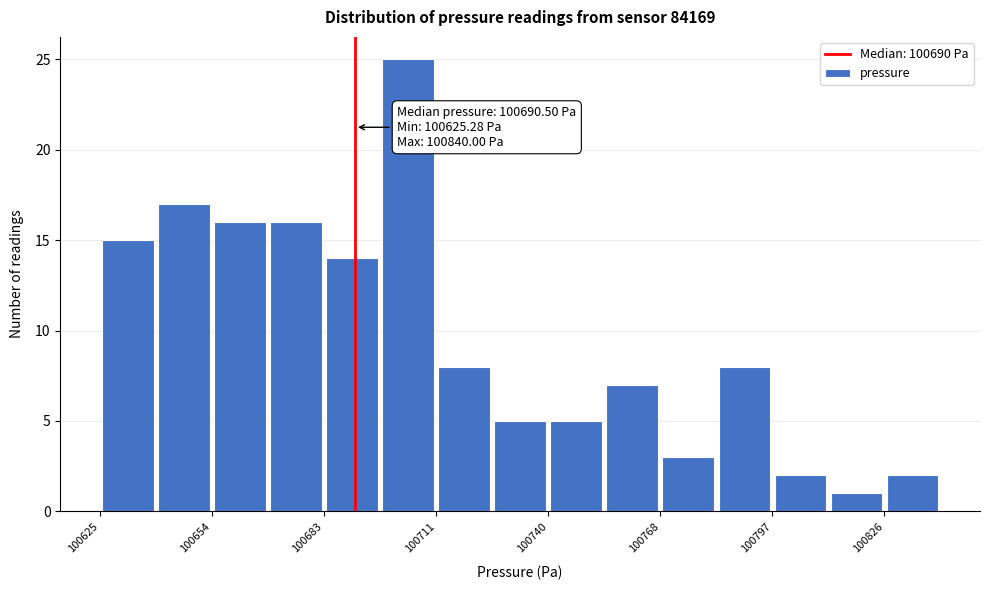

Read against the x-axis, roughly where is the centre of the tallest bar?

100705